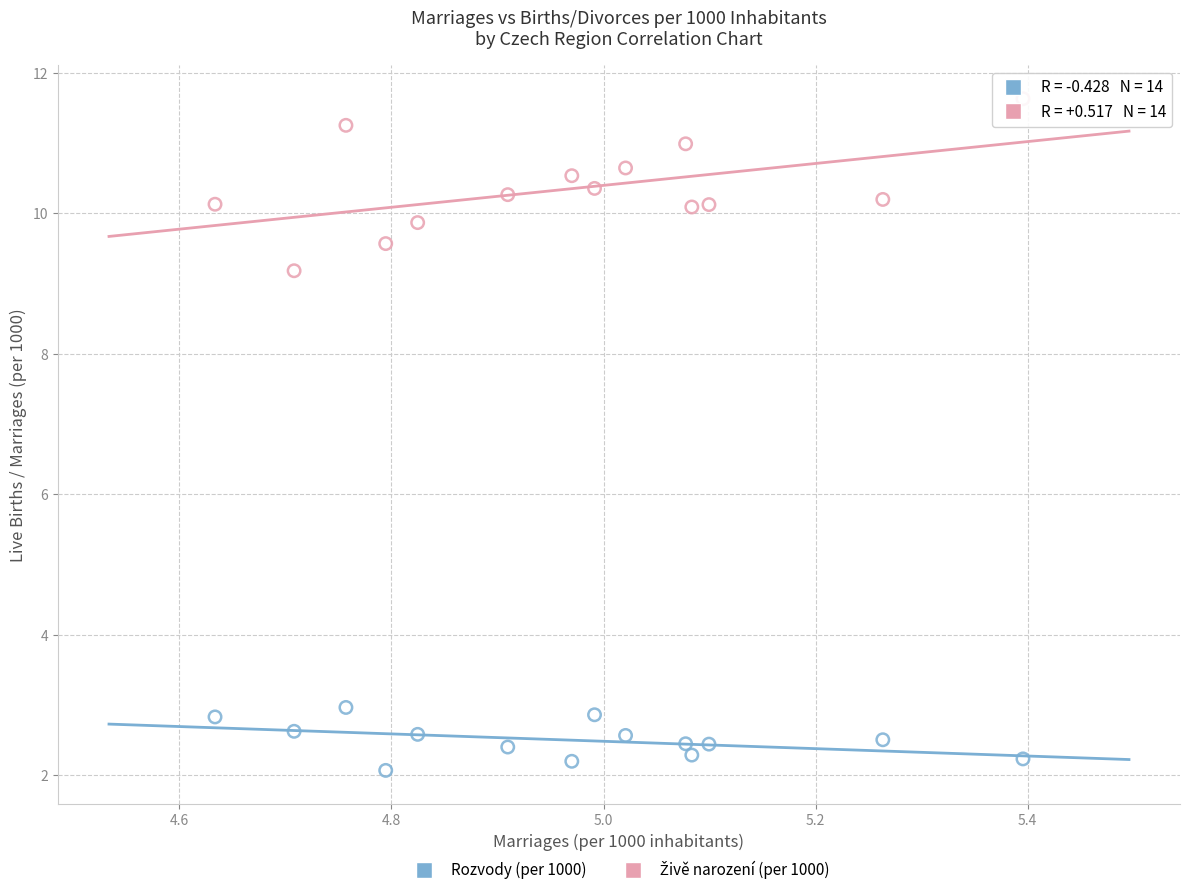

Across all data points, what is the range of Y values (max minus min)?

9.6